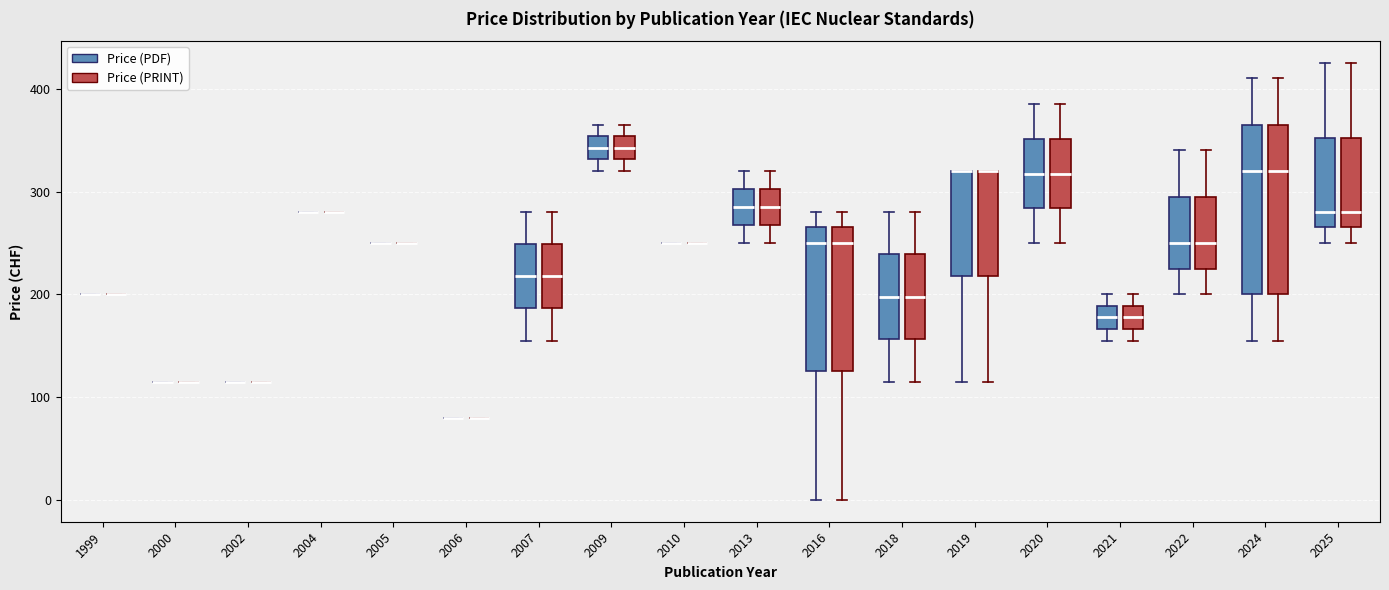

Reading left to right, transcribe this box plot: for each box, give where its median line is, the range the box spans, and where its two whiskers end, as read against the y-axis. The values are not printed on the chart, so give them approximately, as read against the axis.

1999 (Price (PDF)): box collapsed to a line at 200, whiskers 200 to 200
1999 (Price (PRINT)): box collapsed to a line at 200, whiskers 200 to 200
2000 (Price (PDF)): box collapsed to a line at 120, whiskers 120 to 120
2000 (Price (PRINT)): box collapsed to a line at 120, whiskers 120 to 120
2002 (Price (PDF)): box collapsed to a line at 120, whiskers 120 to 120
2002 (Price (PRINT)): box collapsed to a line at 120, whiskers 120 to 120
2004 (Price (PDF)): box collapsed to a line at 280, whiskers 280 to 280
2004 (Price (PRINT)): box collapsed to a line at 280, whiskers 280 to 280
2005 (Price (PDF)): box collapsed to a line at 250, whiskers 250 to 250
2005 (Price (PRINT)): box collapsed to a line at 250, whiskers 250 to 250
2006 (Price (PDF)): box collapsed to a line at 80, whiskers 80 to 80
2006 (Price (PRINT)): box collapsed to a line at 80, whiskers 80 to 80
2007 (Price (PDF)): median 220, box 190 to 250, whiskers 160 to 280
2007 (Price (PRINT)): median 220, box 190 to 250, whiskers 160 to 280
2009 (Price (PDF)): median 340, box 330 to 350, whiskers 320 to 370
2009 (Price (PRINT)): median 340, box 330 to 350, whiskers 320 to 370
2010 (Price (PDF)): box collapsed to a line at 250, whiskers 250 to 250
2010 (Price (PRINT)): box collapsed to a line at 250, whiskers 250 to 250
2013 (Price (PDF)): median 290, box 270 to 300, whiskers 250 to 320
2013 (Price (PRINT)): median 290, box 270 to 300, whiskers 250 to 320
2016 (Price (PDF)): median 250, box 130 to 270, whiskers 0 to 280
2016 (Price (PRINT)): median 250, box 130 to 270, whiskers 0 to 280
2018 (Price (PDF)): median 200, box 160 to 240, whiskers 120 to 280
2018 (Price (PRINT)): median 200, box 160 to 240, whiskers 120 to 280
2019 (Price (PDF)): median 320 (drawn on the box's upper edge), box 220 to 320, whiskers 120 to 320
2019 (Price (PRINT)): median 320 (drawn on the box's upper edge), box 220 to 320, whiskers 120 to 320
2020 (Price (PDF)): median 320, box 280 to 350, whiskers 250 to 390
2020 (Price (PRINT)): median 320, box 280 to 350, whiskers 250 to 390
2021 (Price (PDF)): median 180, box 170 to 190, whiskers 160 to 200
2021 (Price (PRINT)): median 180, box 170 to 190, whiskers 160 to 200
2022 (Price (PDF)): median 250, box 230 to 300, whiskers 200 to 340
2022 (Price (PRINT)): median 250, box 230 to 300, whiskers 200 to 340
2024 (Price (PDF)): median 320, box 200 to 370, whiskers 160 to 410
2024 (Price (PRINT)): median 320, box 200 to 370, whiskers 160 to 410
2025 (Price (PDF)): median 280, box 270 to 350, whiskers 250 to 430
2025 (Price (PRINT)): median 280, box 270 to 350, whiskers 250 to 430